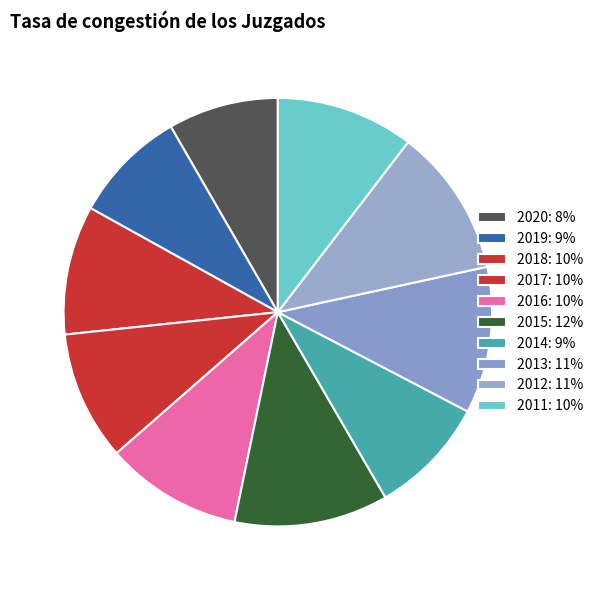

What is the largest slice in the pie chart?

2015